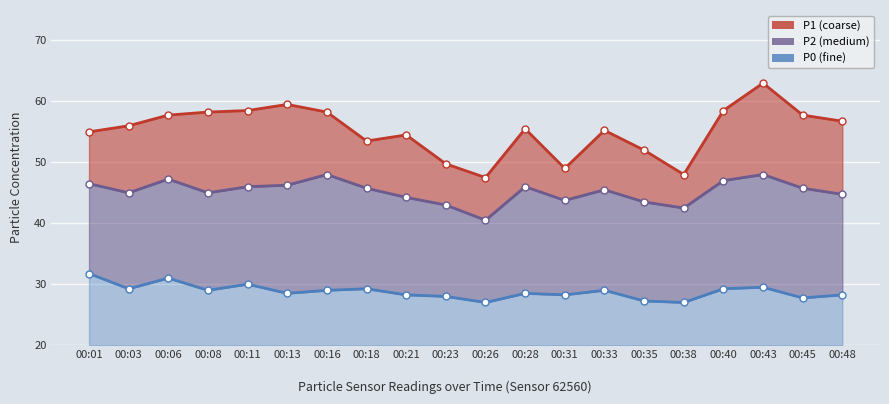

True or false: P1 and P0 cross at least once.

False